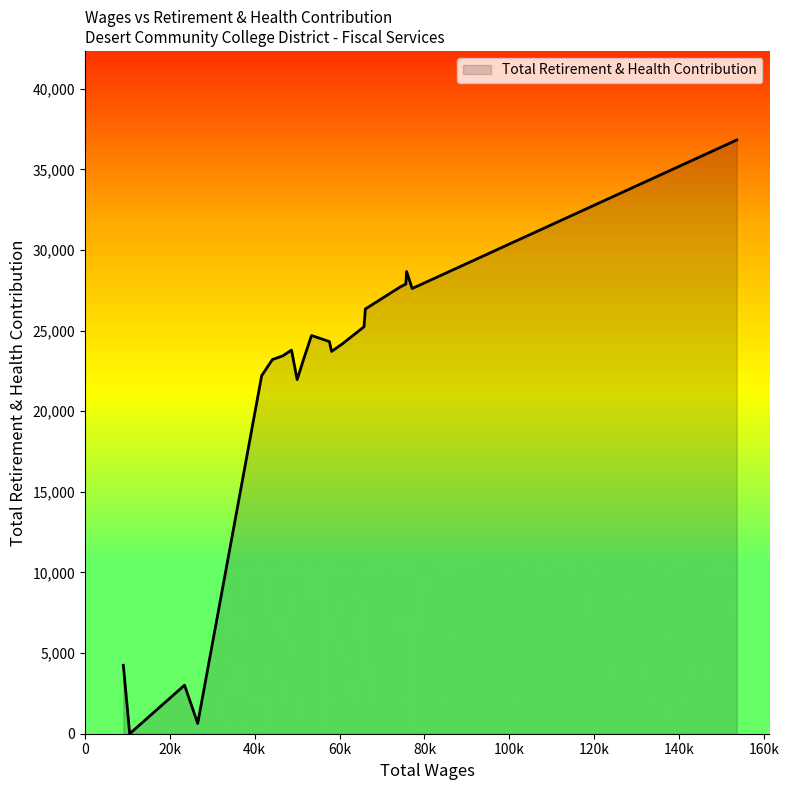

How many distinct data groups are displayed?

1